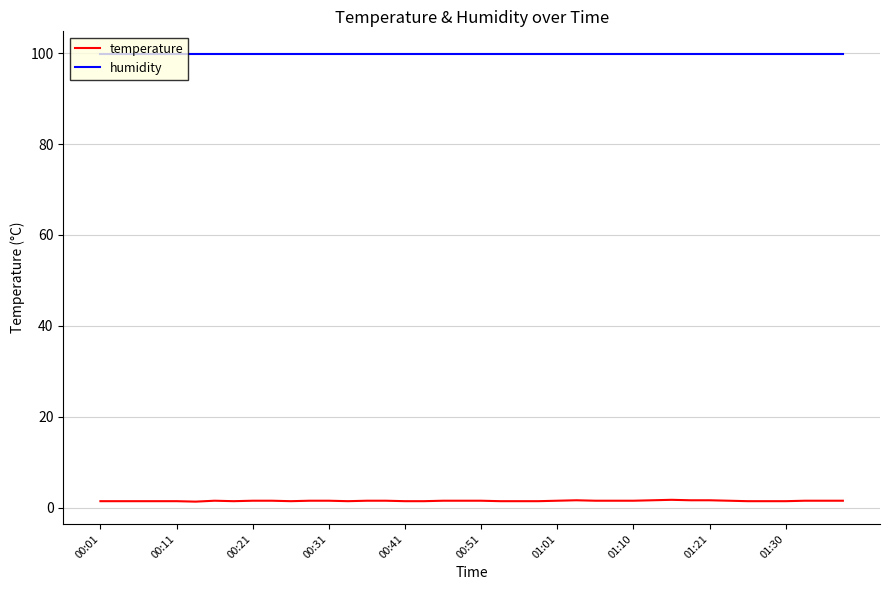

Which series has the largest range (max minus min)?

temperature